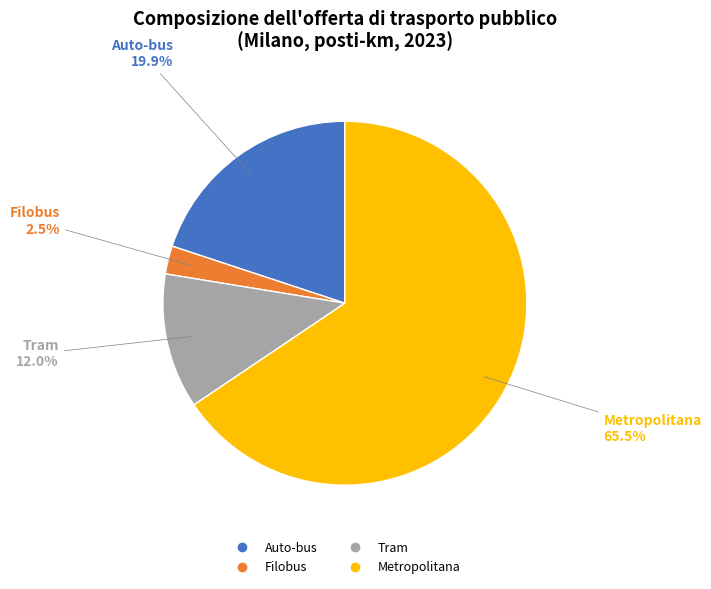

To the nearest percent, what portion does Filobus represent?

2%